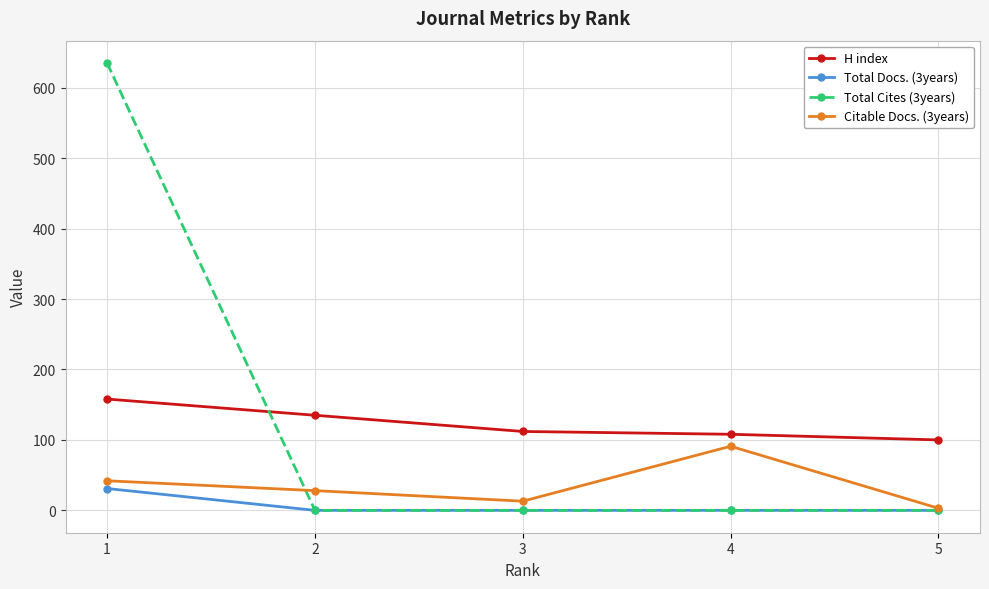

List the series in order of their peak value, highest first.

Total Cites (3years), H index, Citable Docs. (3years), Total Docs. (3years)